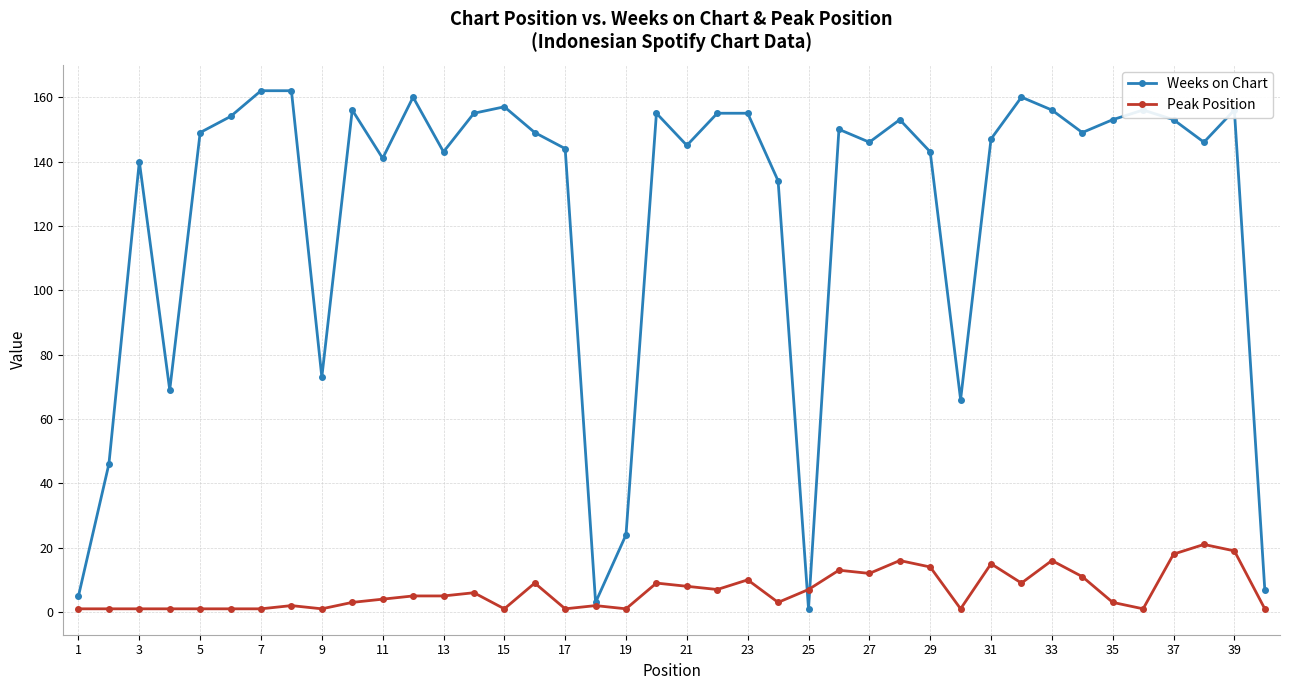

Reading left to right, what are all the values shown in this chart?

Weeks on Chart: 5	46	140	69	149	154	162	162	73	156	141	160	143	155	157	149	144	3	24	155	145	155	155	134	1	150	146	153	143	66	147	160	156	149	153	156	153	146	156	7
Peak Position: 1	1	1	1	1	1	1	2	1	3	4	5	5	6	1	9	1	2	1	9	8	7	10	3	7	13	12	16	14	1	15	9	16	11	3	1	18	21	19	1